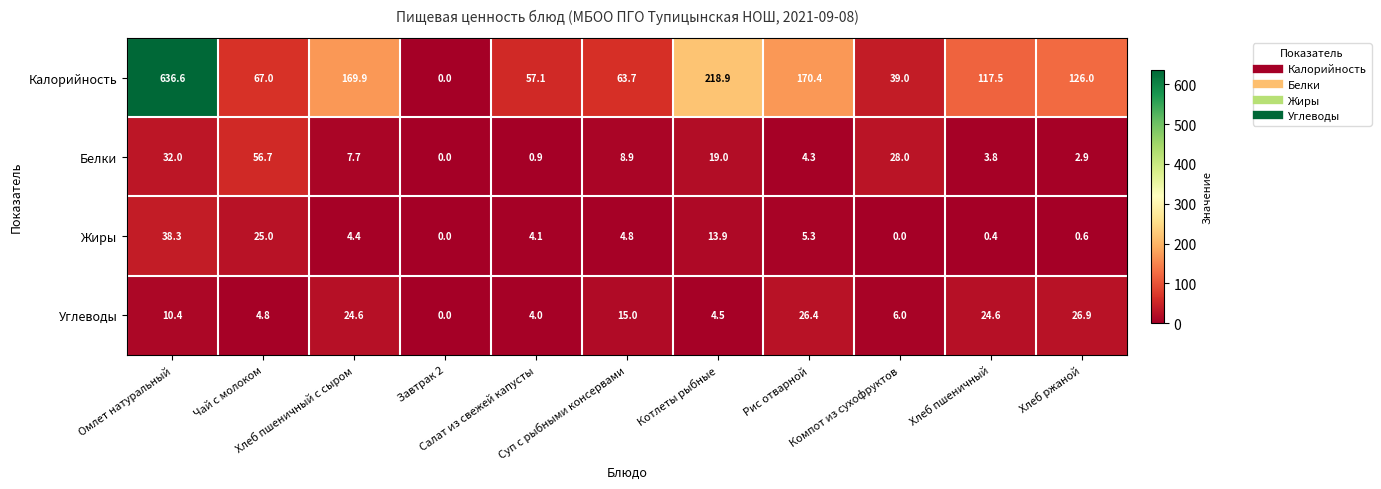

What is the average value of the Жиры series?

8.8